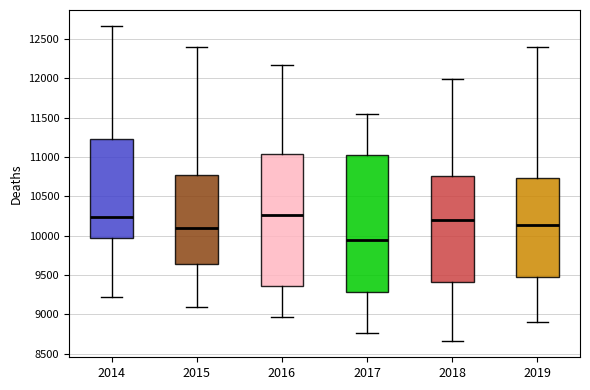

Reading left to right, read every box against the y-axis: the position of its median line, the range the box covers, and the ends of its whiskers. The values are not printed on the chart, so give them approximately, as read against the axis.

2014: median 10250, box 9950 to 11200, whiskers 9200 to 12650
2015: median 10100, box 9650 to 10750, whiskers 9100 to 12400
2016: median 10250, box 9350 to 11050, whiskers 8950 to 12150
2017: median 9950, box 9300 to 11000, whiskers 8750 to 11550
2018: median 10200, box 9400 to 10750, whiskers 8650 to 12000
2019: median 10150, box 9500 to 10750, whiskers 8900 to 12400